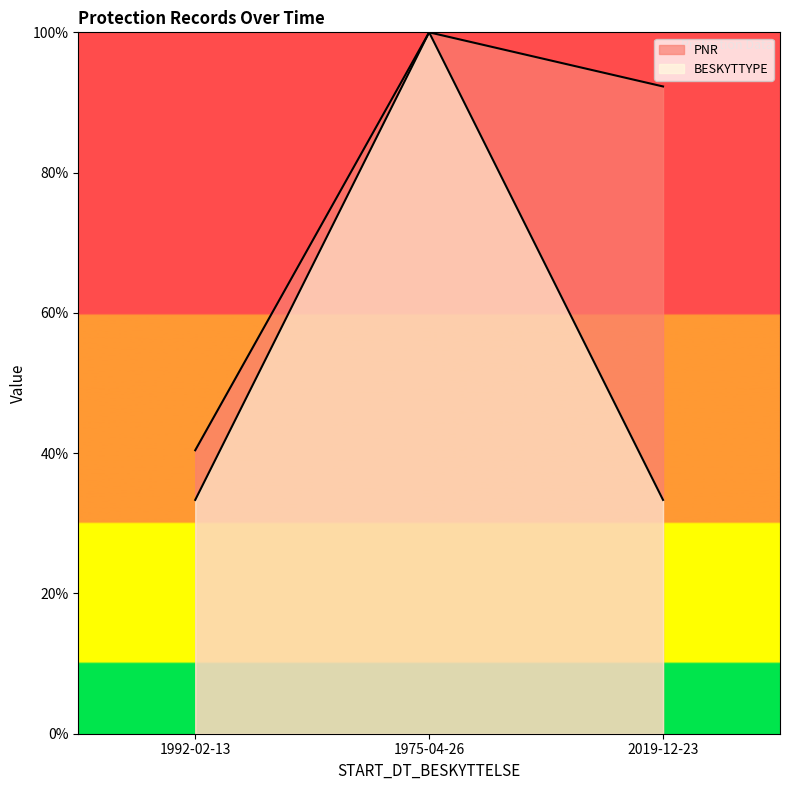

At which category does the chart reach its minimum across all series?

1992-02-13